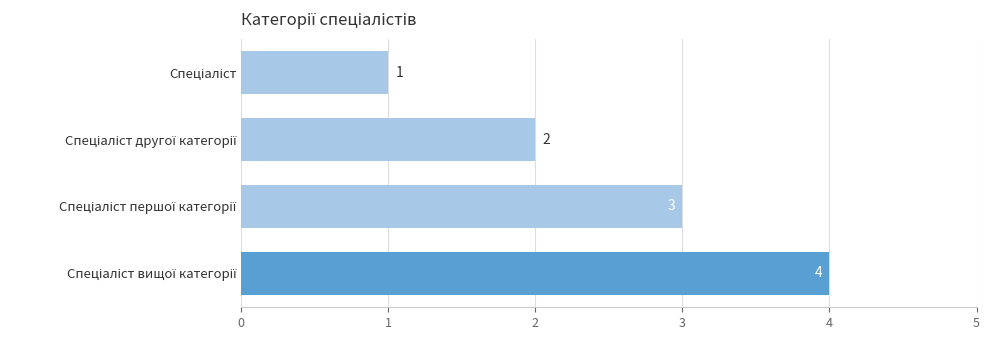

What is the maximum value shown in the chart?

4